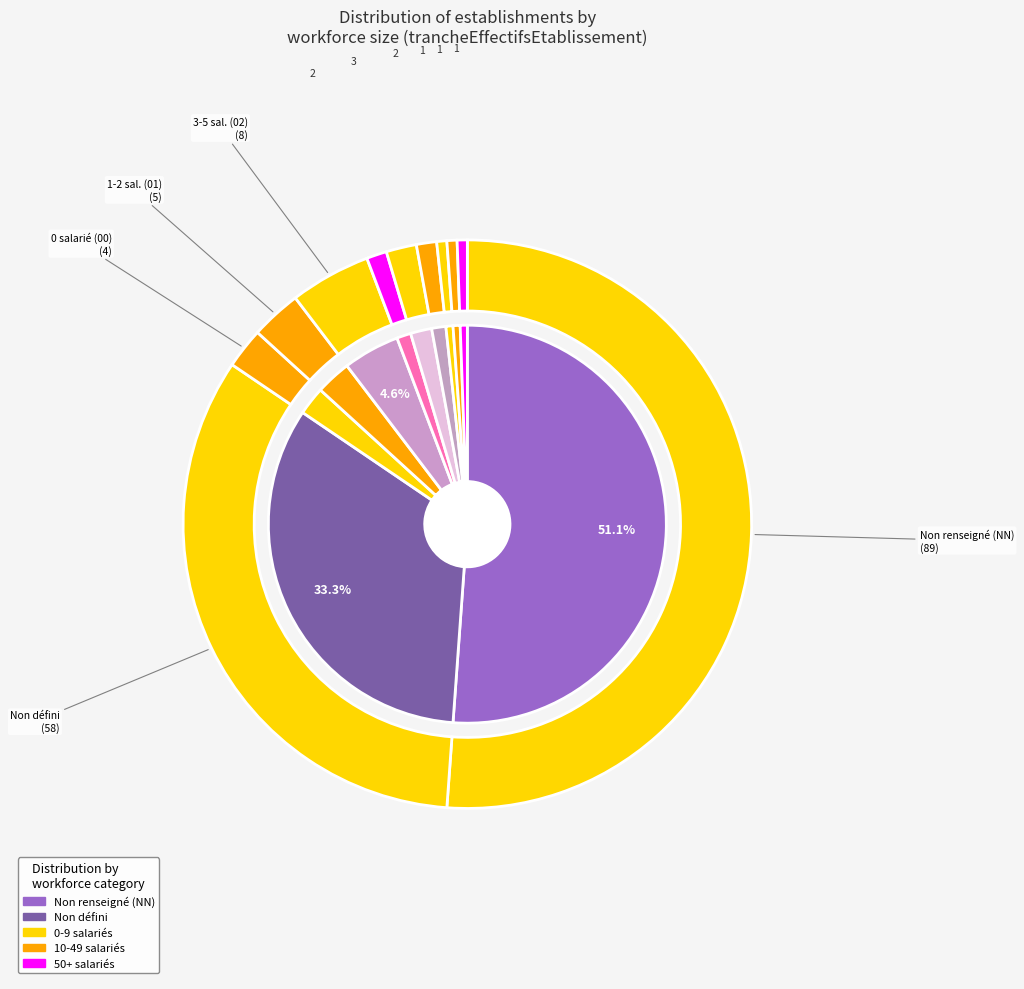

The 11 slice represents 10% of the pie. True or false?

False